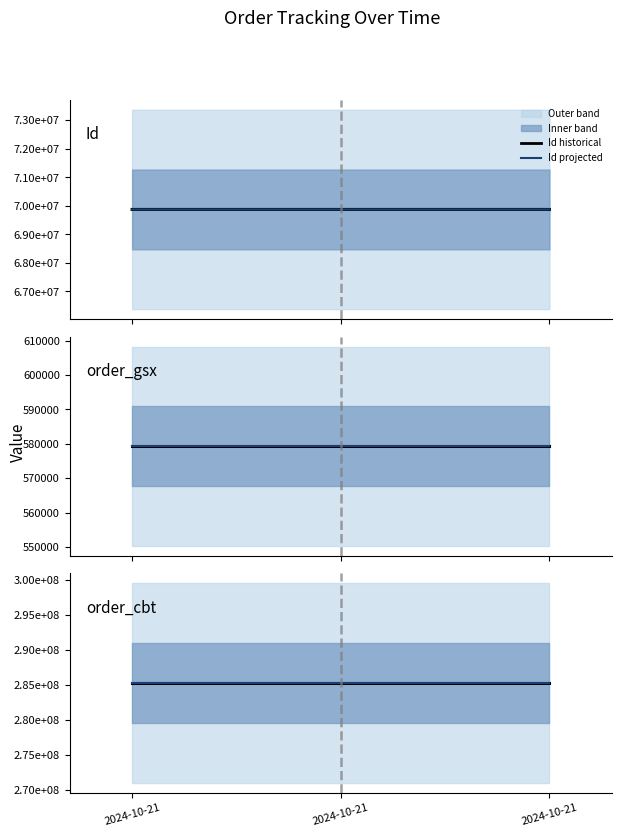

At which category does the chart reach its peak across all series?

2024-10-21